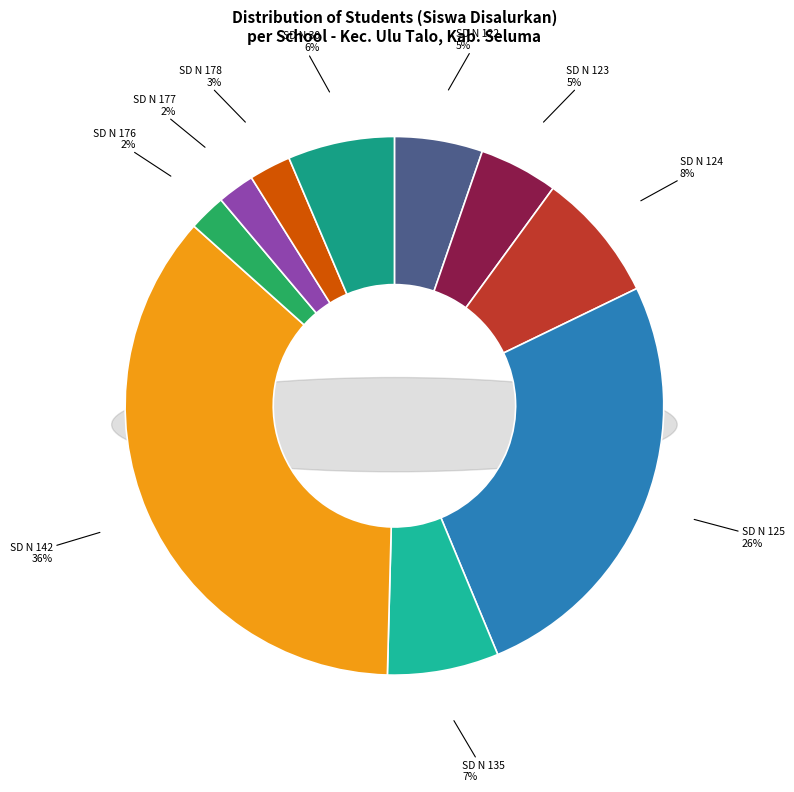

What portion of the pie excludes SD NEGERI 30 SELUMA?

93.6%